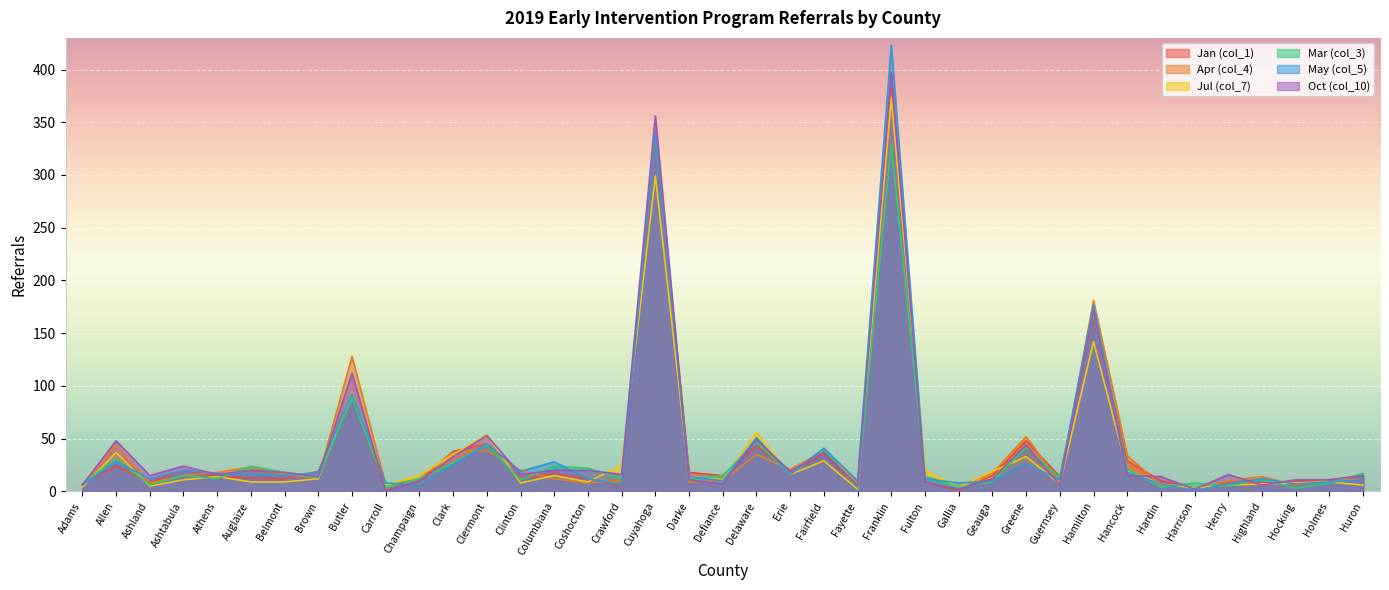

Reading left to right, transcribe all the data shown in this chart.

Jan (col_1): 7	24	9	20	14	13	12	19	91	1	10	38	45	12	17	12	5	335	18	15	43	18	36	4	390	9	1	15	48	14	165	29	10	3	8	8	9	11	15
Apr (col_4): 6	44	8	15	18	23	16	13	128	6	12	37	39	20	12	8	10	346	9	10	35	21	38	8	375	14	5	17	52	8	181	34	6	2	10	14	6	11	11
Jul (col_7): 4	37	5	11	14	9	9	12	94	6	15	35	54	8	15	9	25	299	14	11	56	16	29	2	373	20	4	19	33	7	142	20	7	3	6	7	8	9	6
Mar (col_3): 7	31	6	15	12	24	18	13	89	4	12	27	44	11	24	22	12	339	12	15	47	16	40	3	329	14	4	9	42	13	168	21	4	8	5	12	3	8	17
May (col_5): 6	28	12	20	17	16	15	18	93	8	6	25	45	19	28	12	6	341	14	10	51	16	41	10	423	12	8	10	26	11	177	18	7	1	7	12	7	9	11
Oct (col_10): 6	48	15	24	16	20	18	14	112	0	10	33	53	16	20	20	16	356	11	7	49	19	37	5	397	9	2	12	44	6	171	15	14	2	16	6	11	11	15